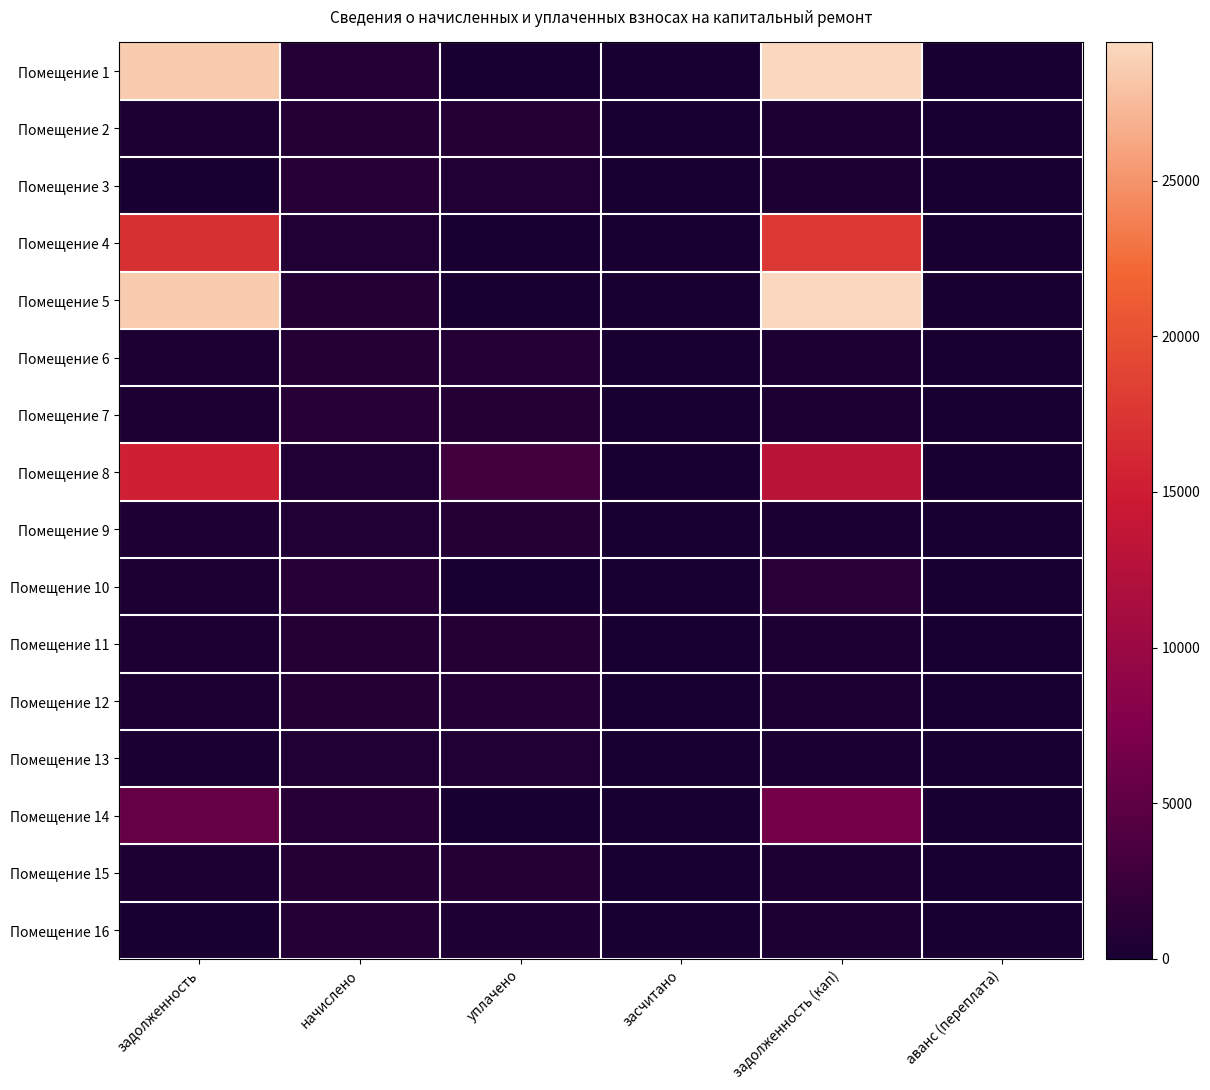

At which category is the sum across all series the highest?

задолженность (кап)